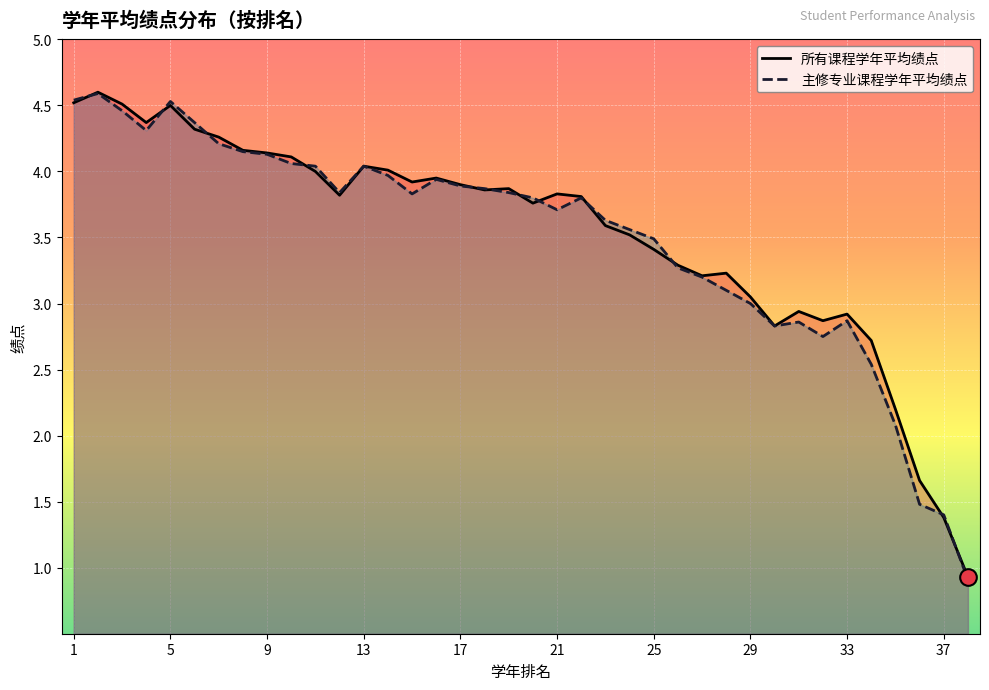

After their last crossing, which series has the higher values: 所有课程学年平均绩点 or 主修专业课程学年平均绩点?

所有课程学年平均绩点